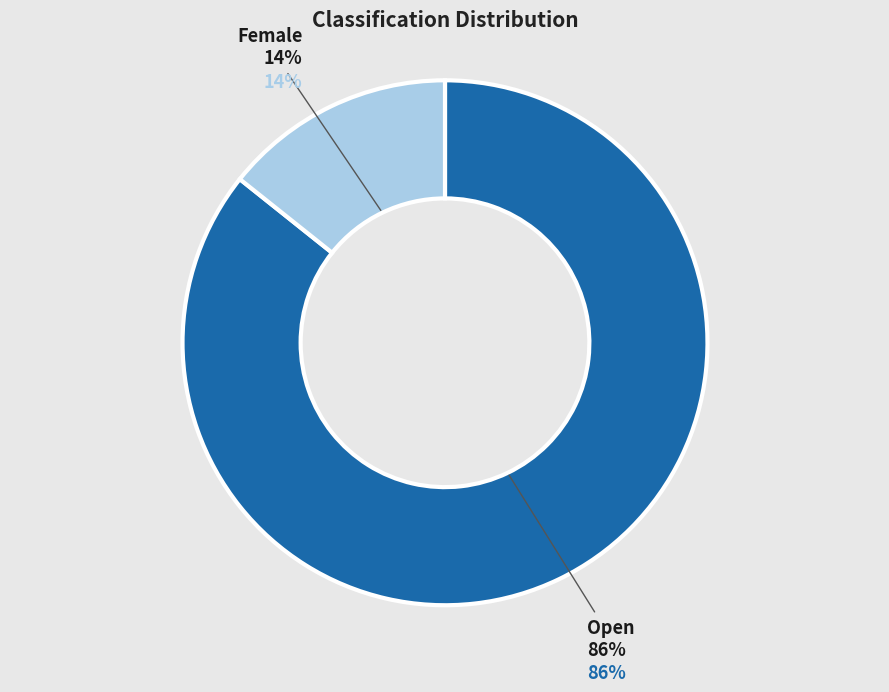

Which category has the biggest portion of the pie?

Open